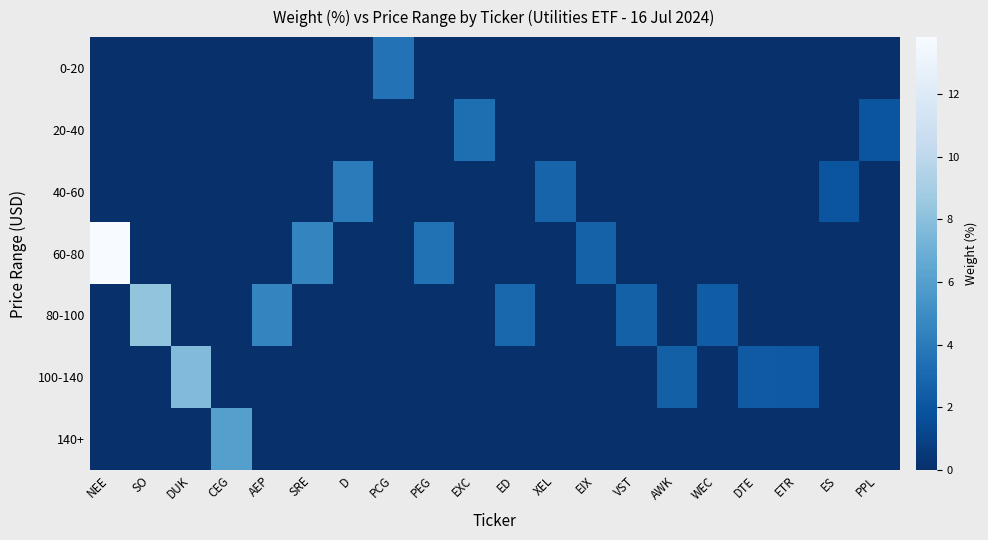

Count the number of data series in this chart.

7